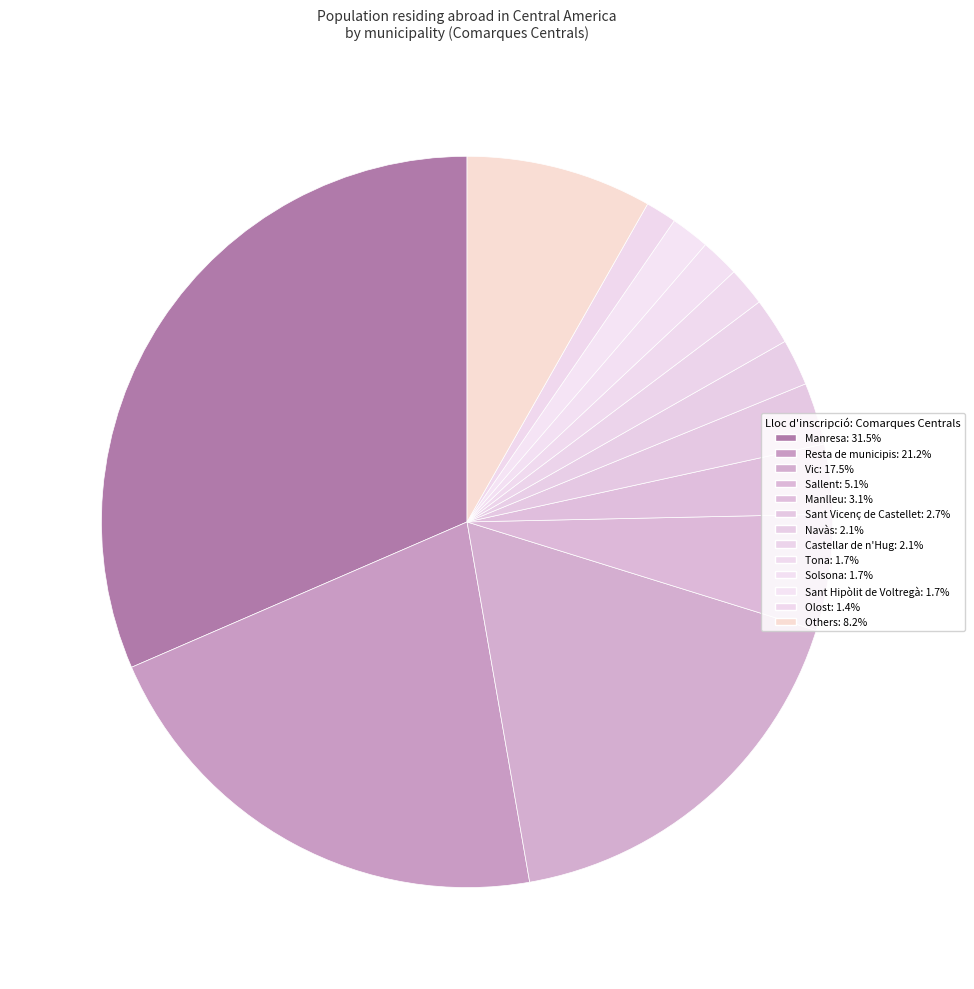

How many segments does this pie chart have?

13